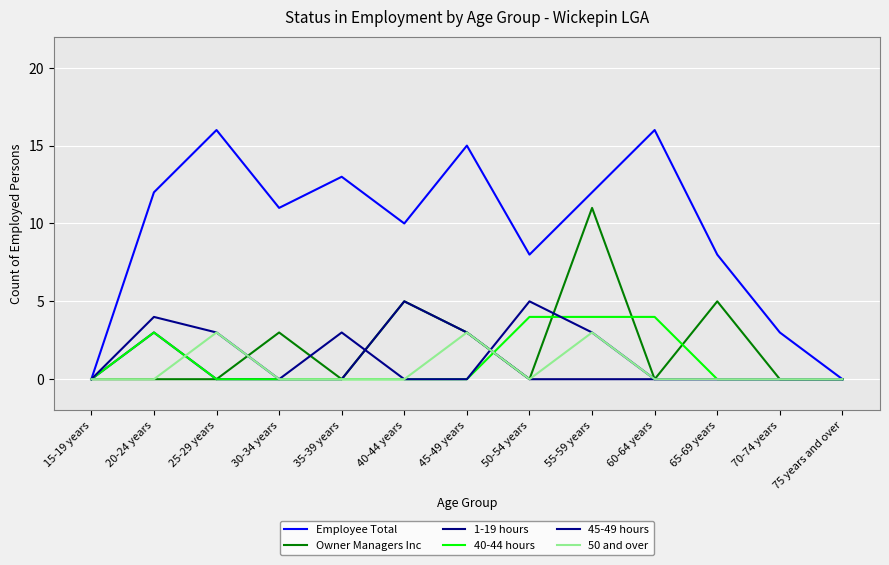

How many lines are shown in the chart?

6